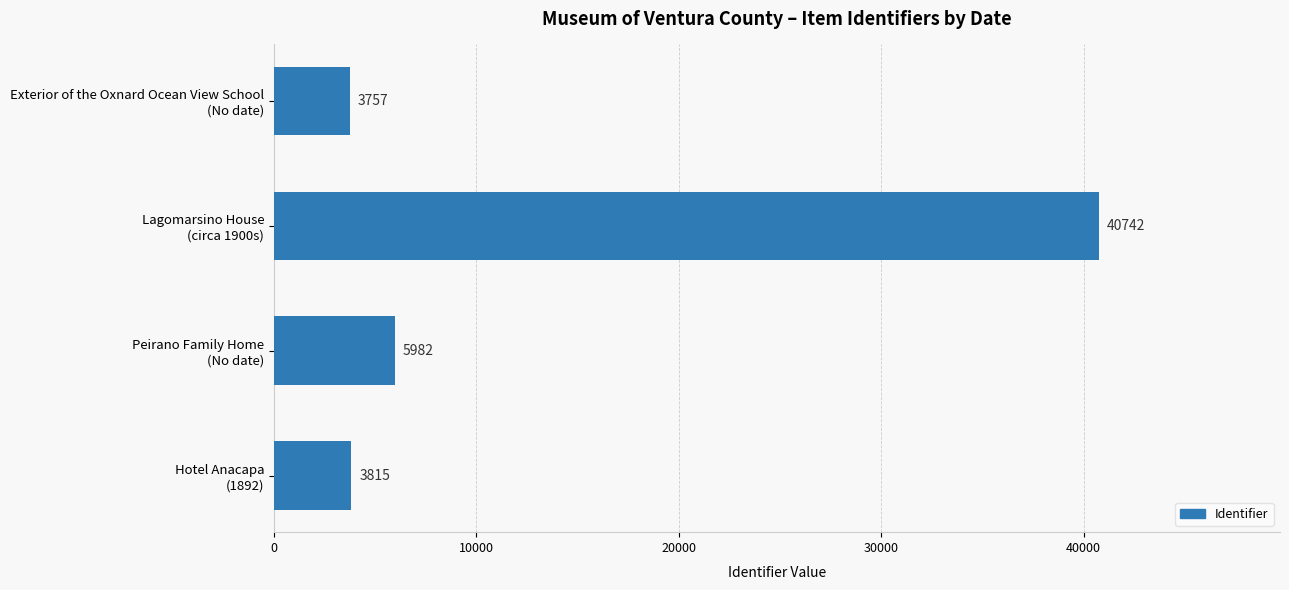

Where is the data nearest to the value 22249?

Peirano Family Home
(No date)